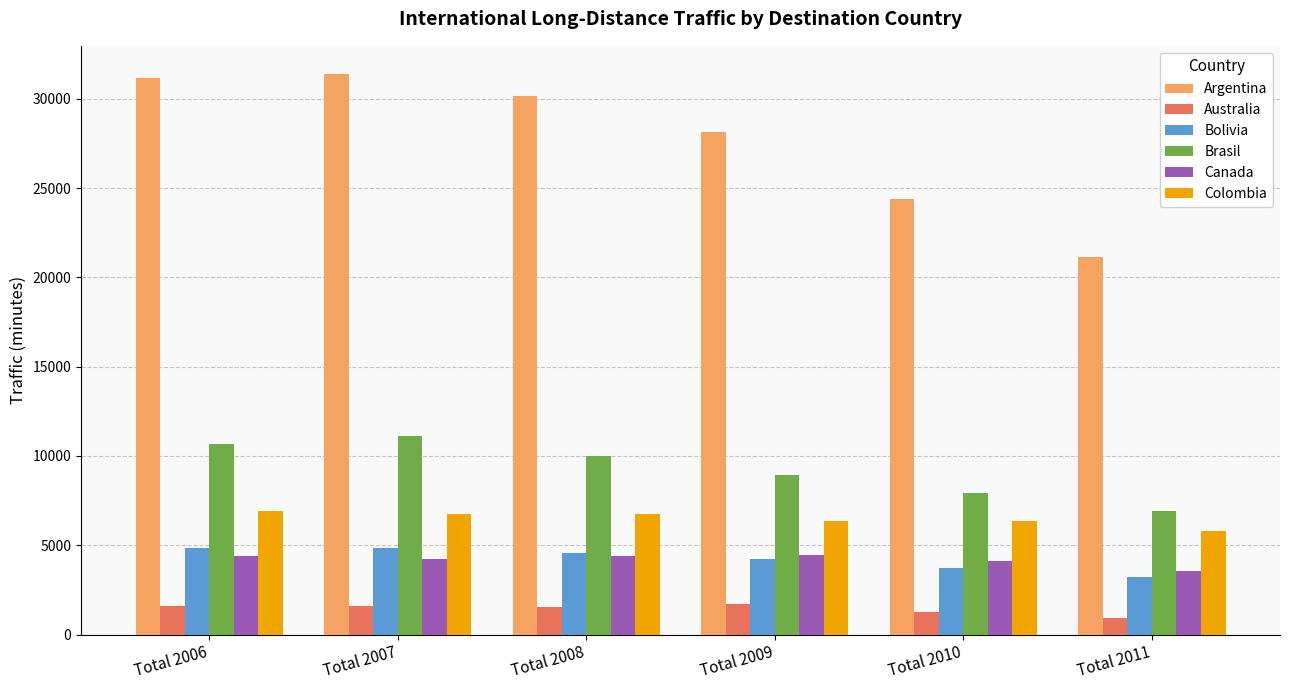

What is the value of the Colombia bar at the 2nd from the left?

6775.9